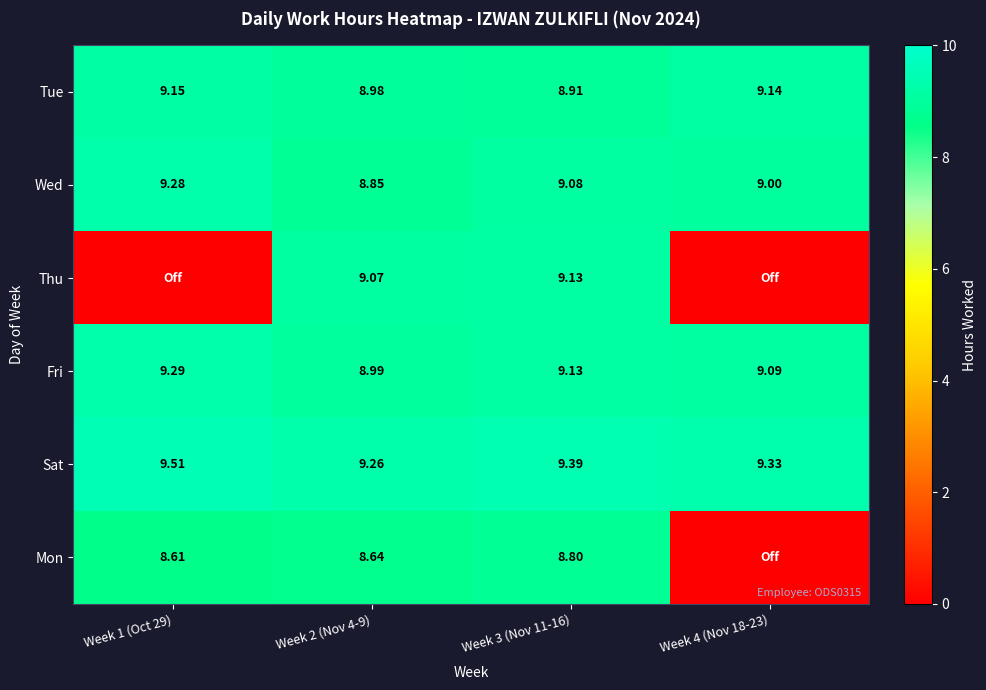

Where does the Thu series first go above 9?

Week 2 (Nov 4-9)